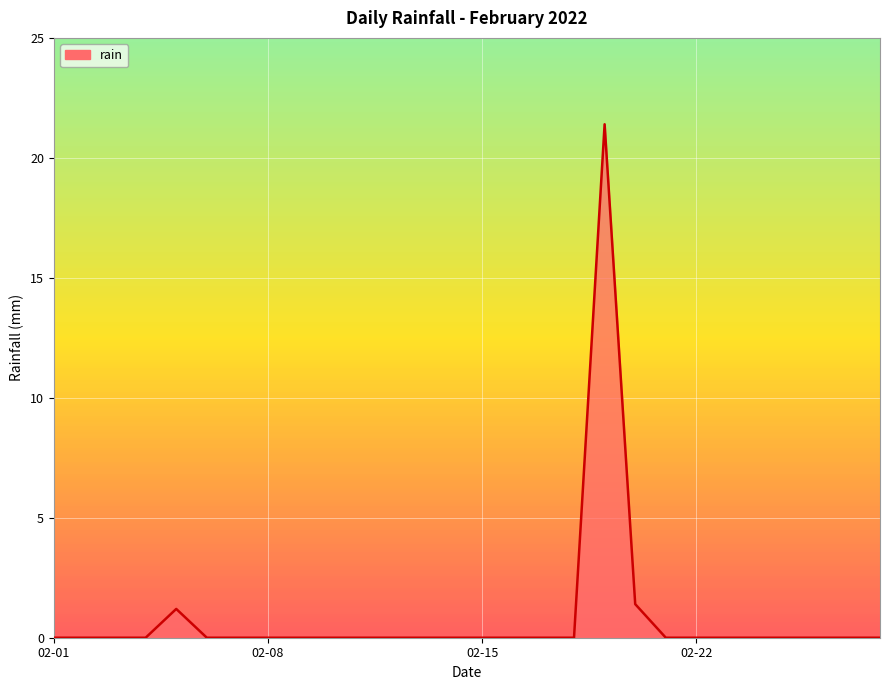

Does the chart display data point markers on the line(s)?

No